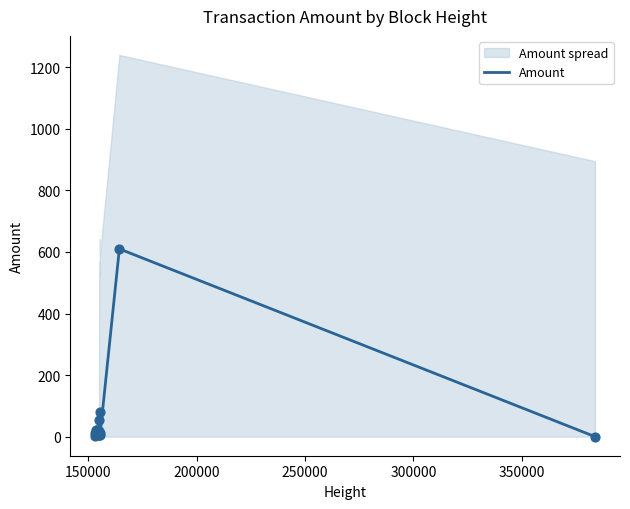

What is the highest value of the Amount series?

610.0